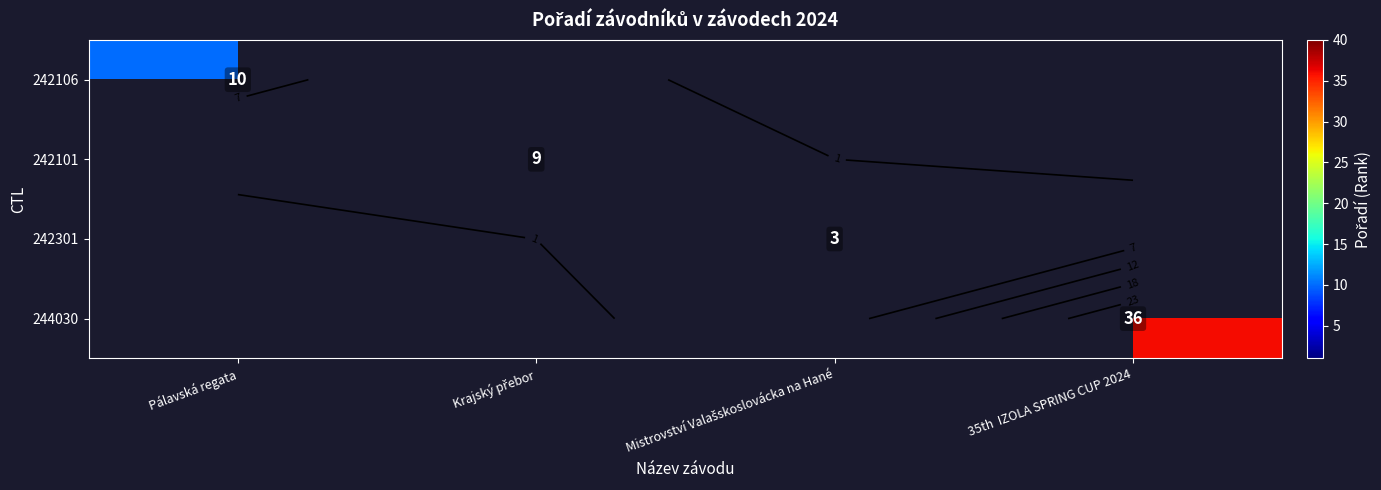

How many distinct data groups are displayed?

4